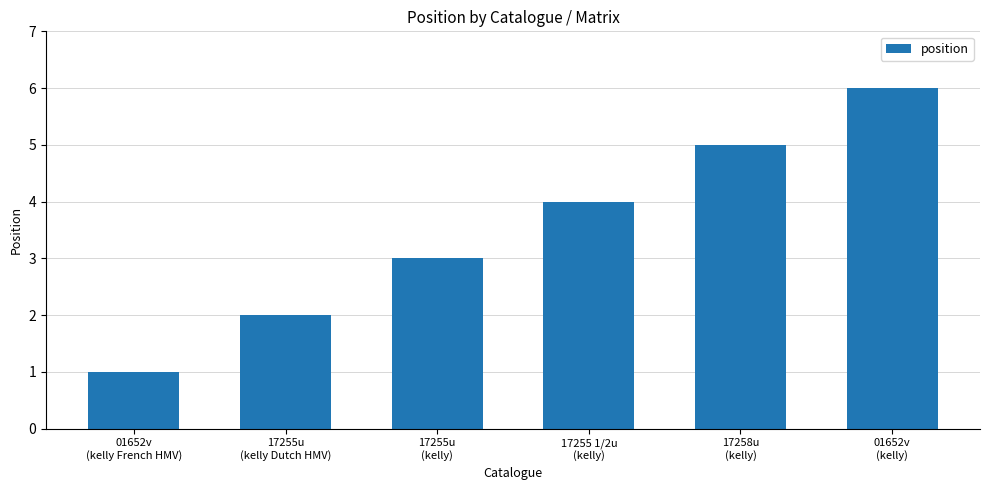

What is the value of the 3rd bar from the left?

3